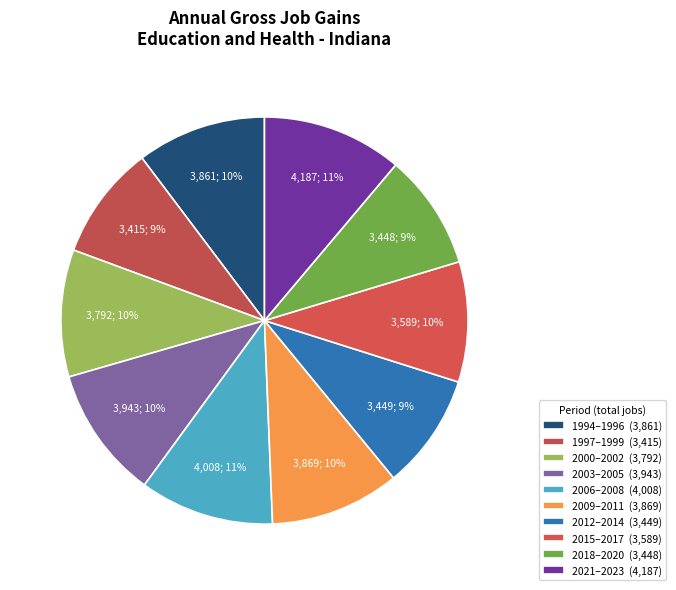

How many segments does this pie chart have?

10